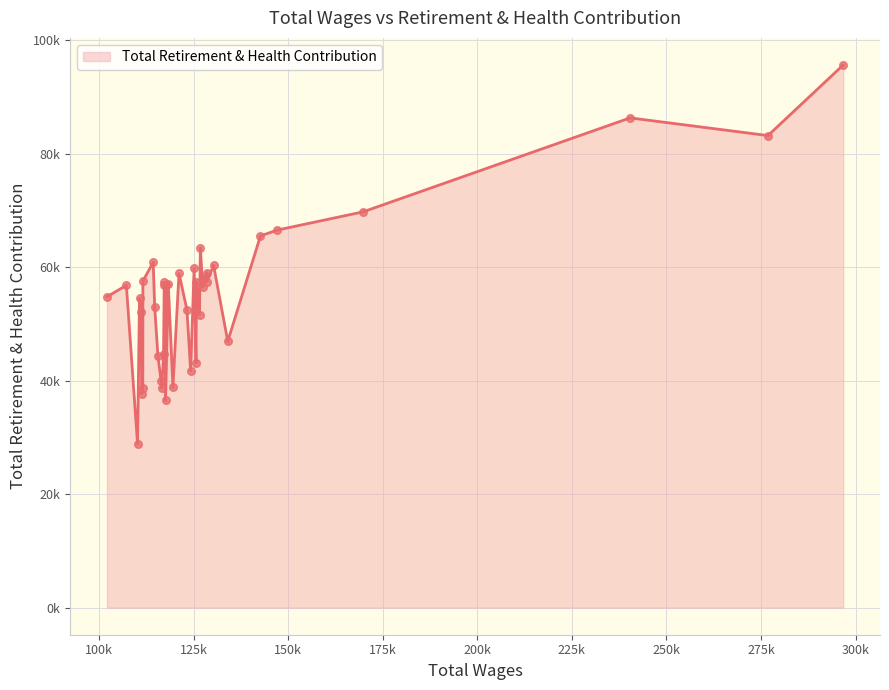

Is this an area chart (filled region under the line)?

Yes